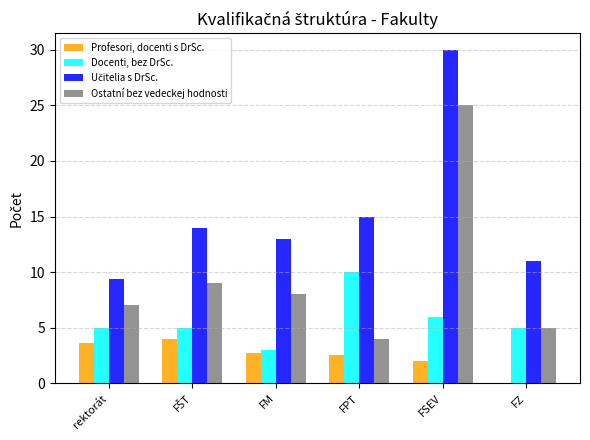

What is the total value across all series at FSEV?

63.0